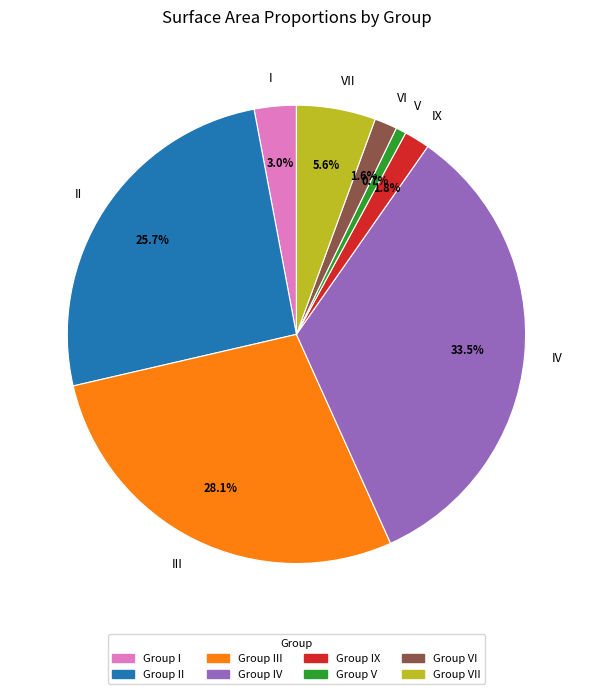

To the nearest percent, what is the combined percentage of VII and II?

31%